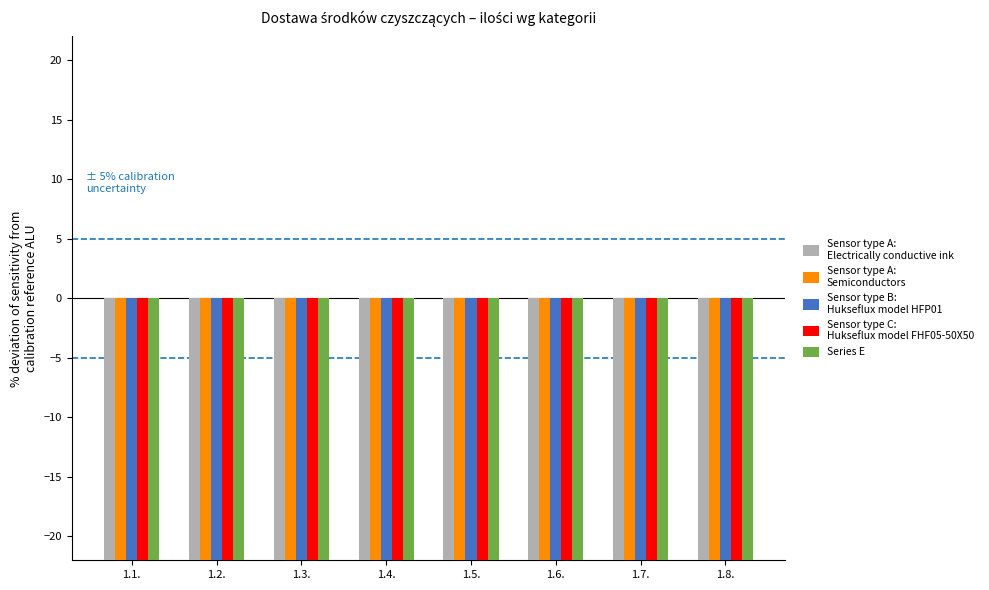

Is the value of Sensor type A:
Electrically conductive ink at 1.2. greater than the value of Sensor type C:
Hukseflux model FHF05-50X50 at 1.6.?

Yes